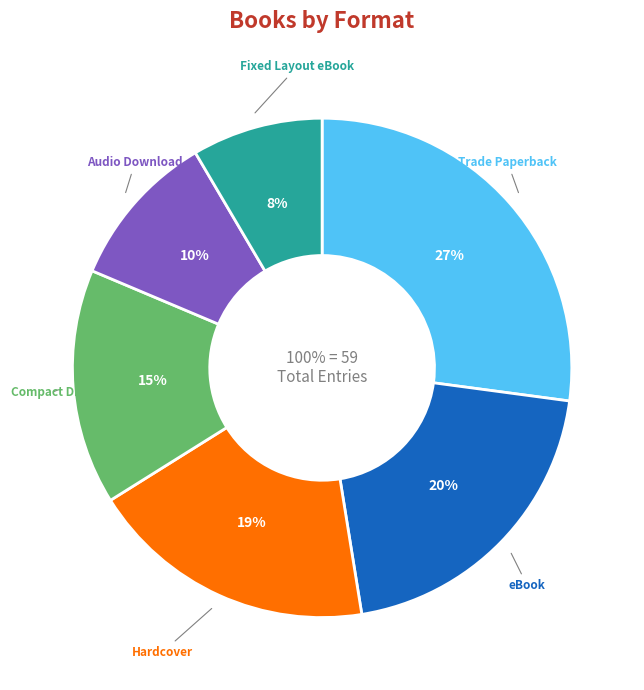

Between eBook and Fixed Layout eBook, which is larger?

eBook